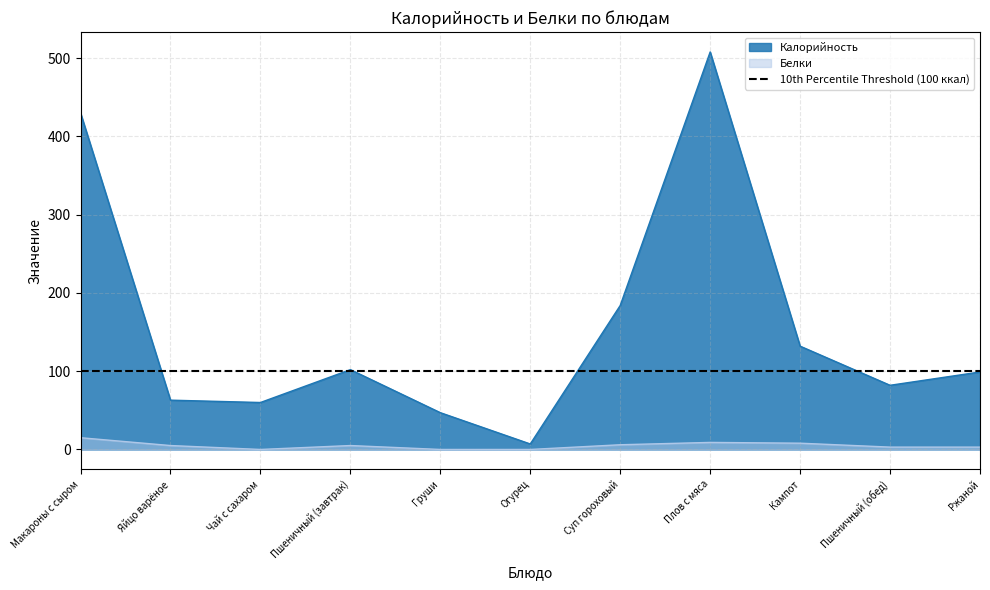

Reading left to right, transcribe all the data shown in this chart.

Калорийность: Макароны с сыром=430	Яйцо варёное=63	Чай с сахаром=60	Пшеничный (завтрак)=102	Груши=47	Огурец=7	Суп гороховый=184	Плов с мяса=508	Кампот=132	Пшеничный (обед)=82	Ржаной=99
Белки: Макароны с сыром=15	Яйцо варёное=5	Чай с сахаром=0	Пшеничный (завтрак)=5	Груши=0	Огурец=0	Суп гороховый=6	Плов с мяса=9	Кампот=8	Пшеничный (обед)=3	Ржаной=3